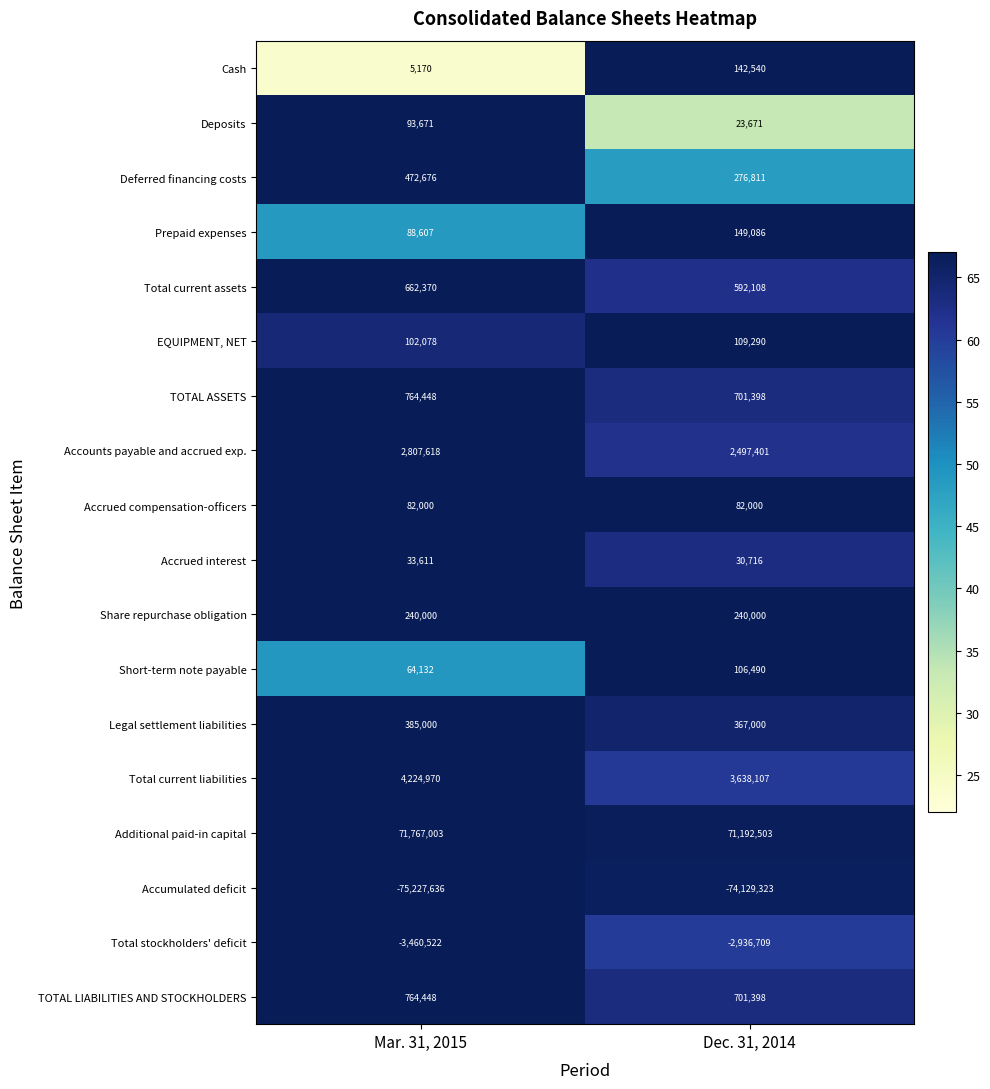

Rank the categories by Total stockholders' deficit value from lowest to highest.

Mar. 31, 2015, Dec. 31, 2014